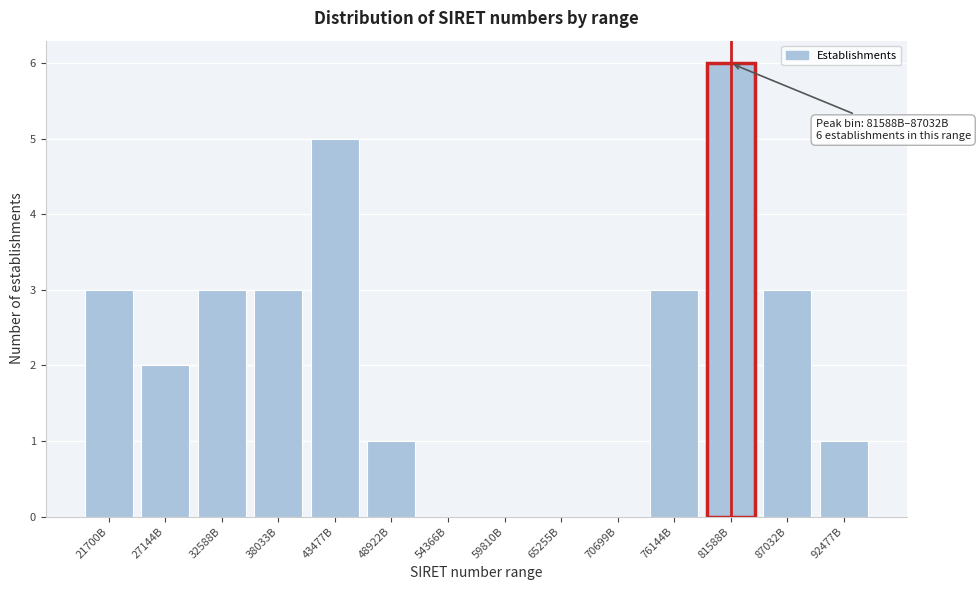

Reading left to right, what are all the values shown in this chart?

21700B=3	27144B=2	32588B=3	38033B=3	43477B=5	48922B=1	54366B=0	59810B=0	65255B=0	70699B=0	76144B=3	81588B=6	87032B=3	92477B=1